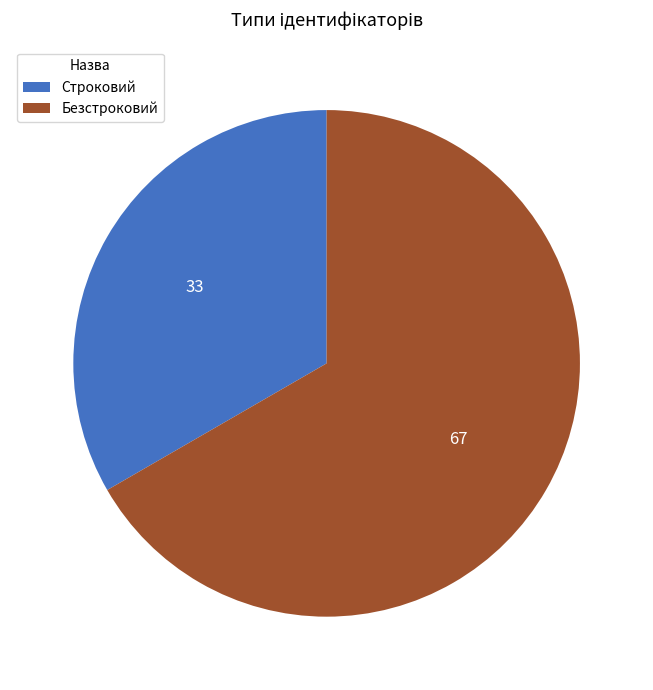

What is the ratio of the value at Безстроковий to the value at Строковий?

2.0